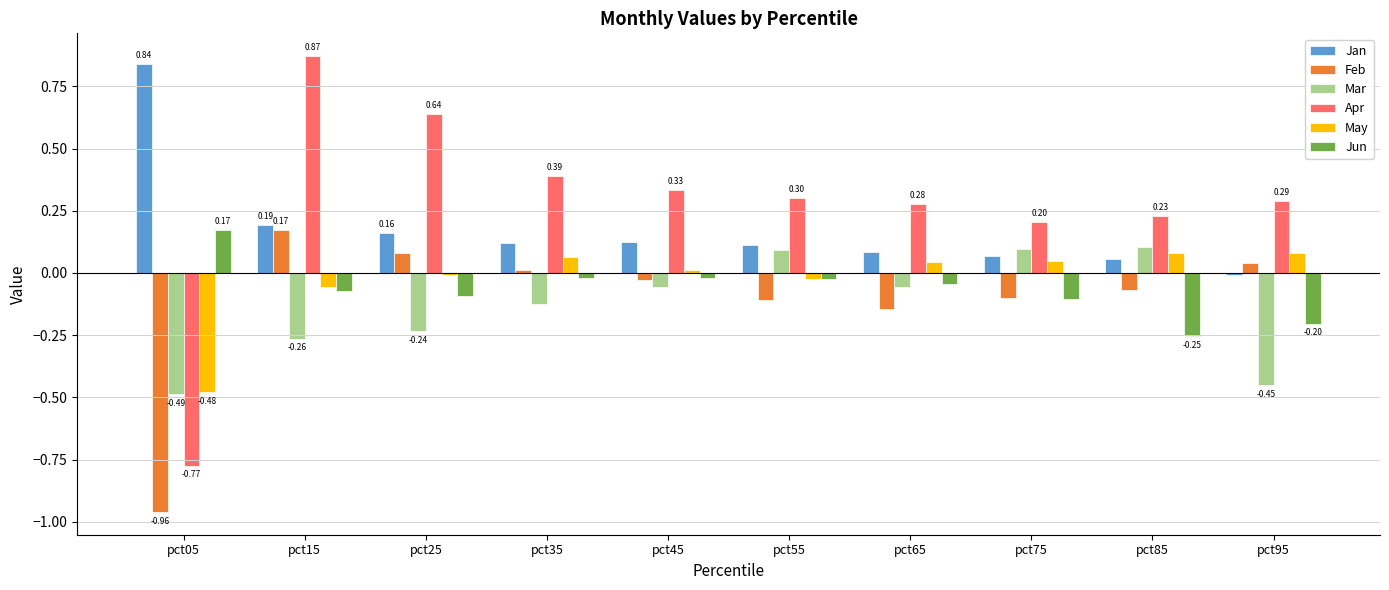

How many values in the Mar series are below 0?

7